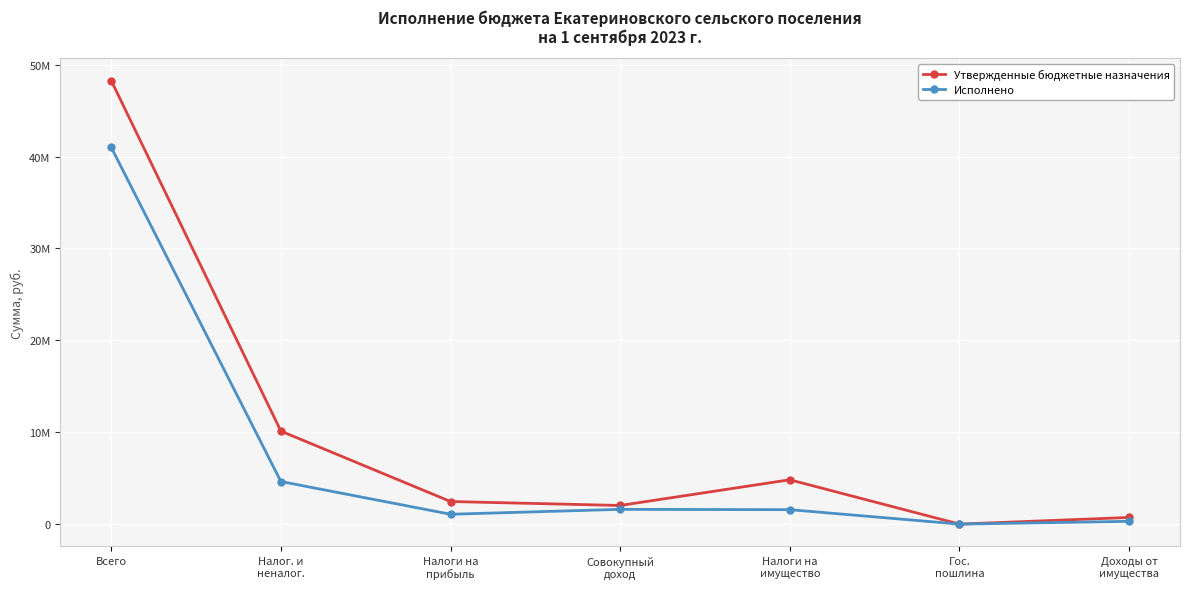

Where do Исполнено and Утвержденные бюджетные назначения first cross each other?

Налоги на
имущество and Гос.
пошлина